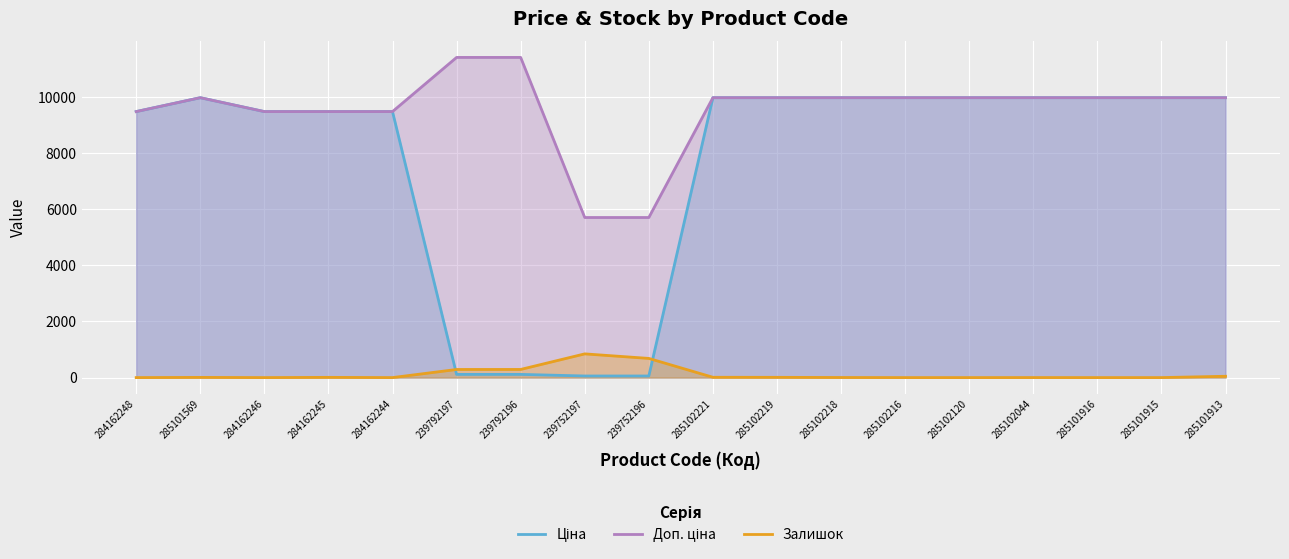

Between 285102216 and 285102120, which series saw the biggest shift?

Ціна